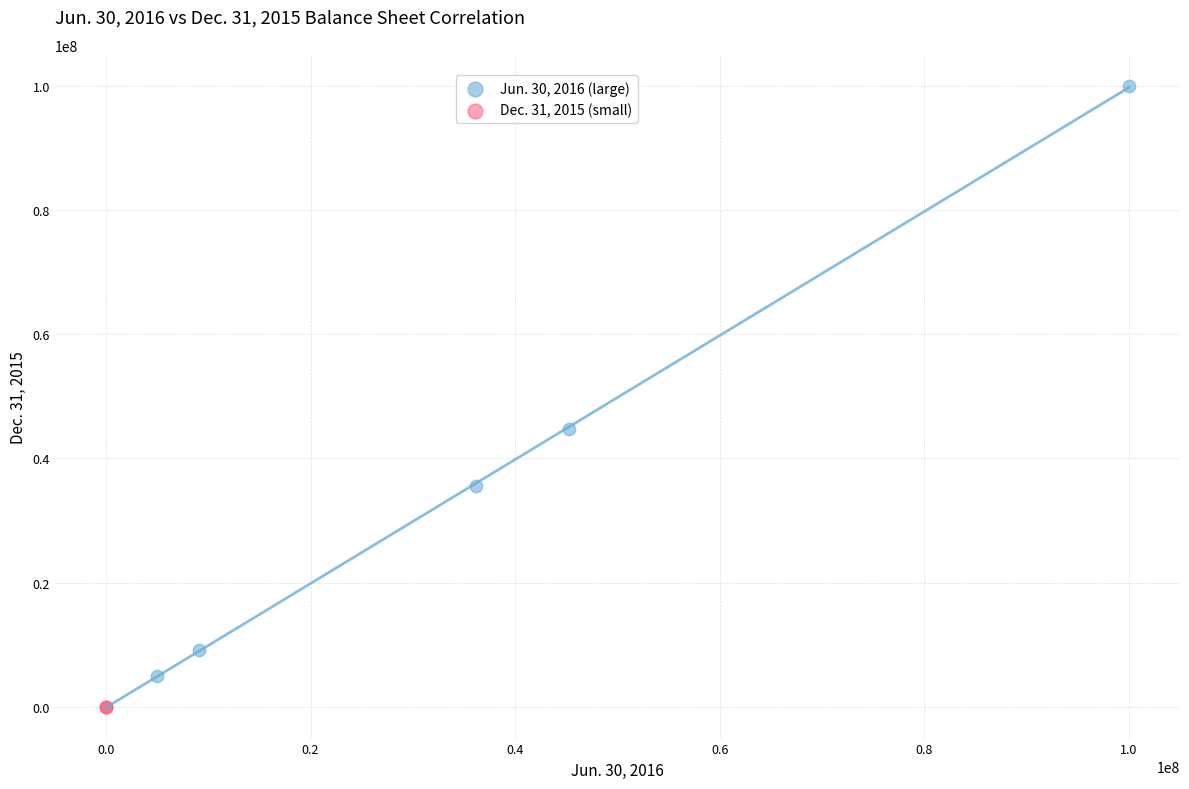

Which series has the largest Y range (max minus min)?

Jun. 30, 2016 (large)